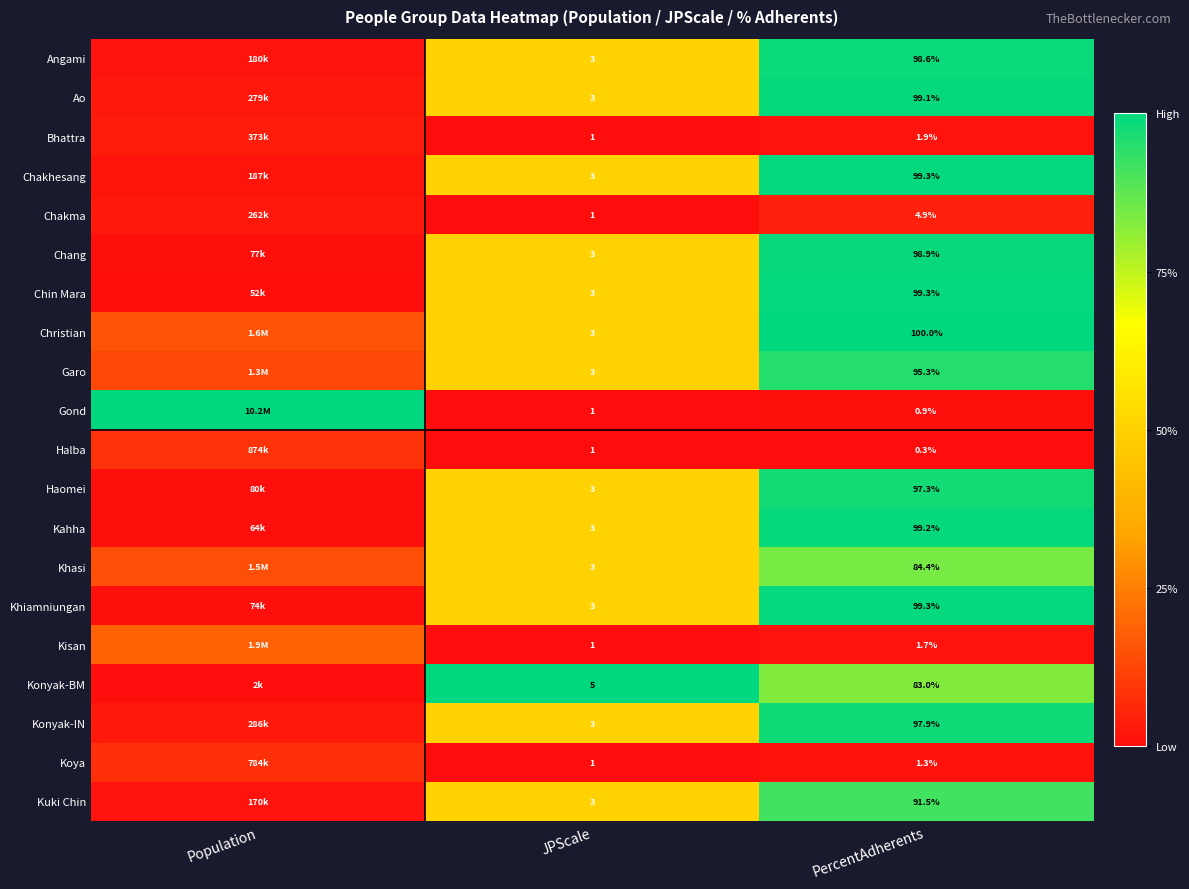

Which series changed the most between JPScale and PercentAdherents?

Christian